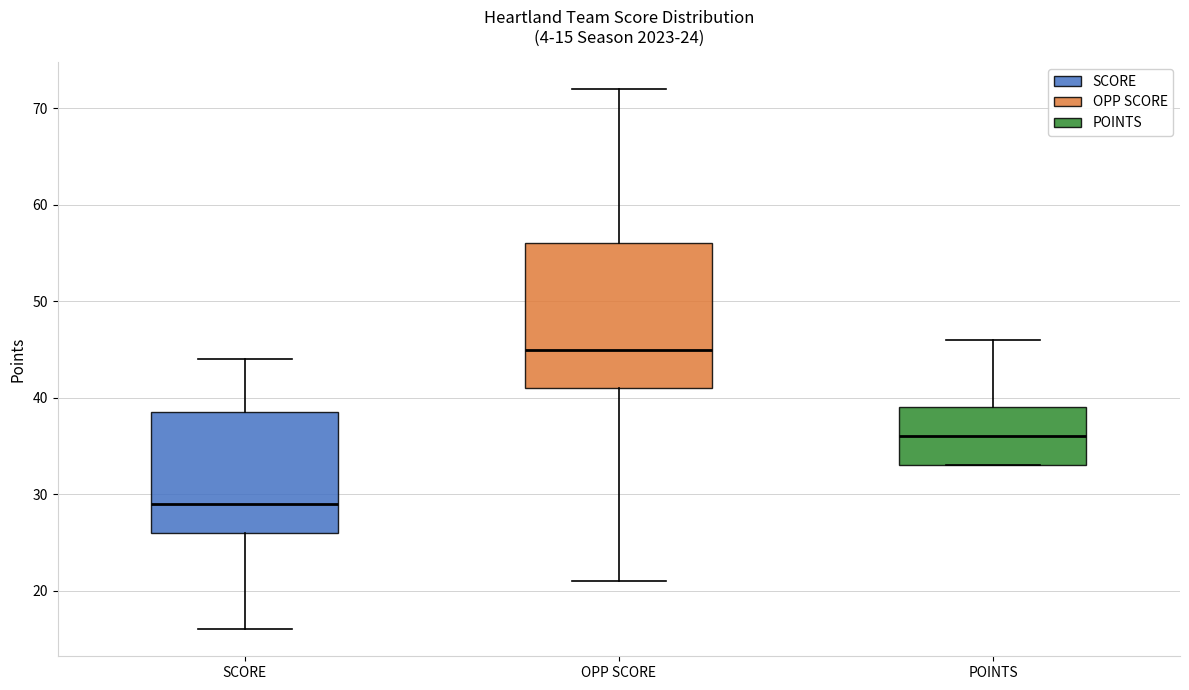

Which box is the tallest, from its lower edge to its upper edge?

OPP SCORE